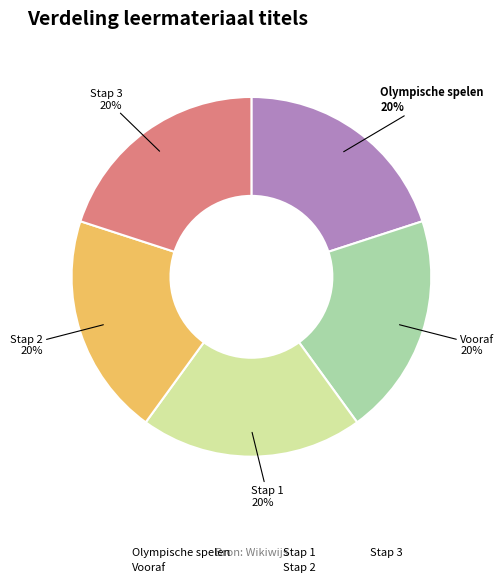

True or false: Stap 3 accounts for 20% of the total.

True